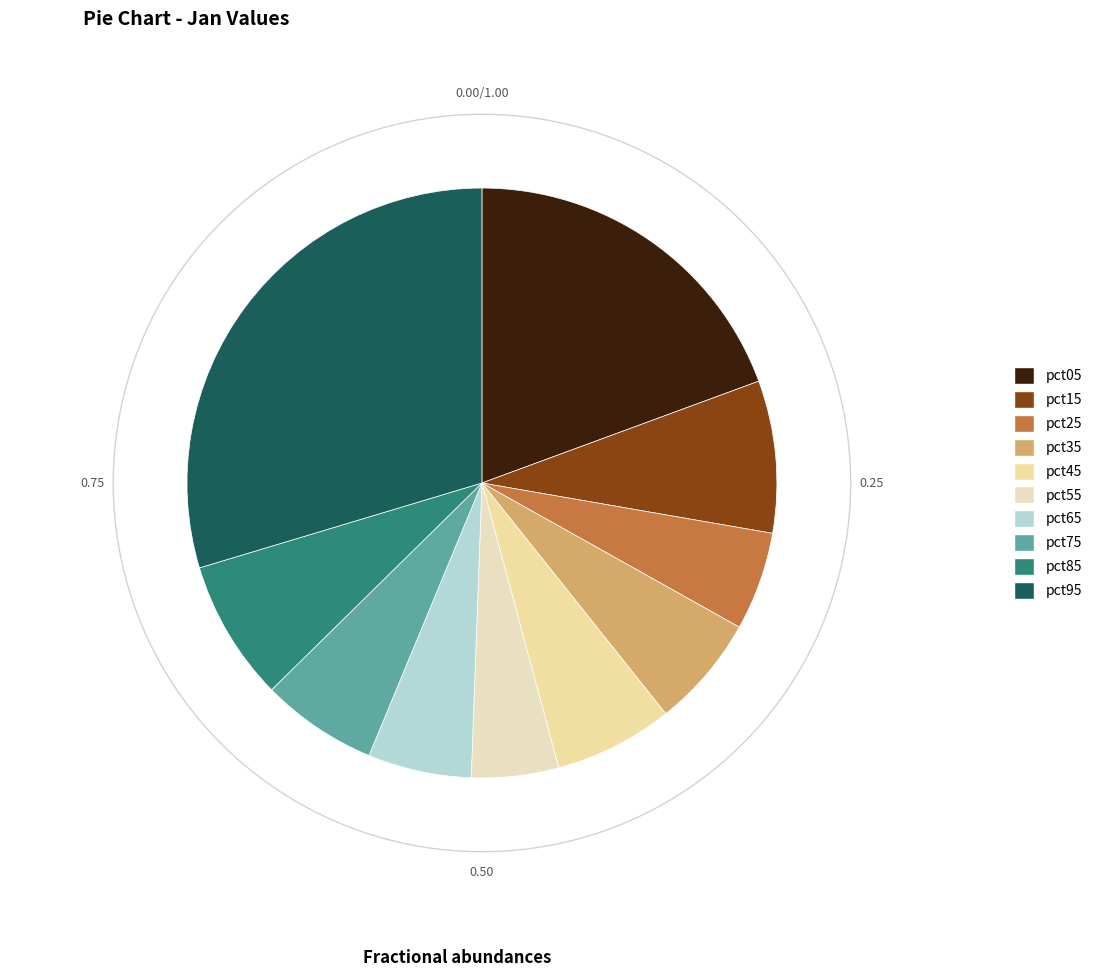

To the nearest percent, what percentage of the pie is pct15?

8%